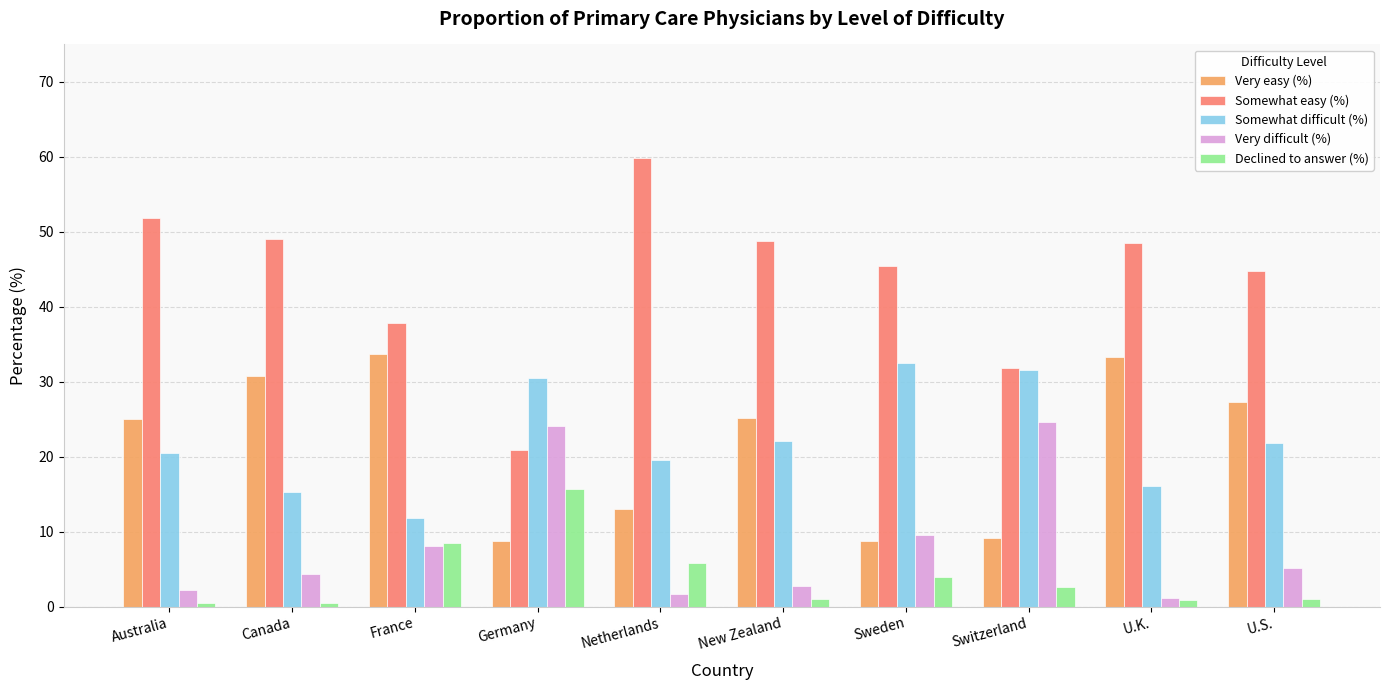

Which series has the largest range (max minus min)?

Somewhat easy (%)